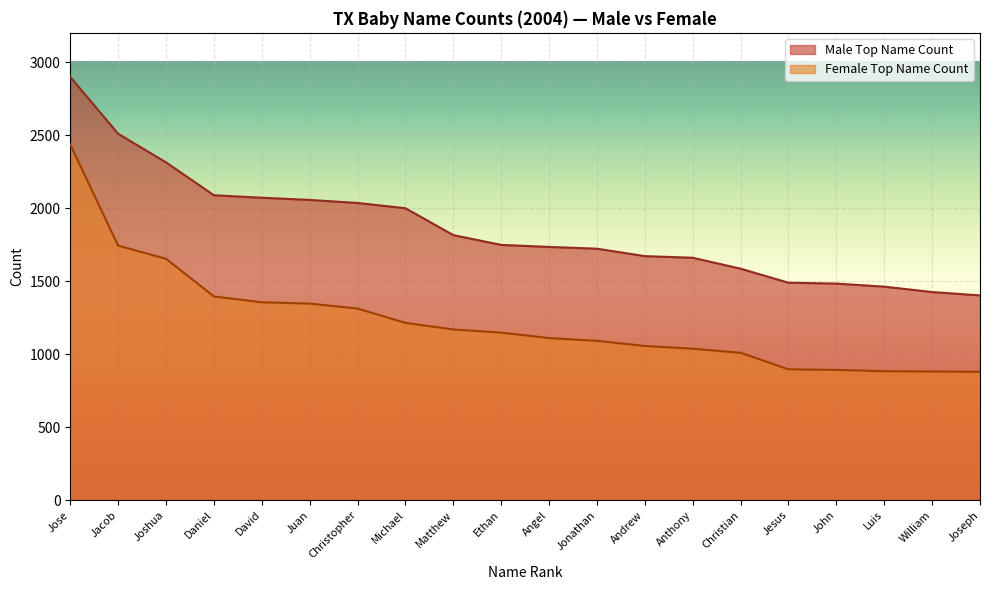

What is the difference between the Male Top Name Count values at William and Joshua?

888